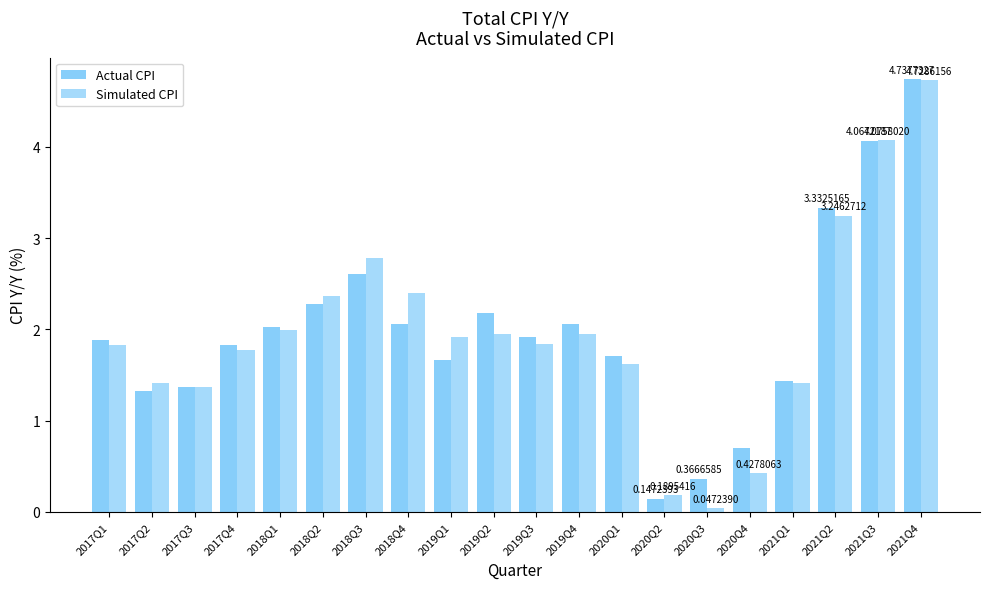

What is the sum of all Simulated CPI values?

39.3